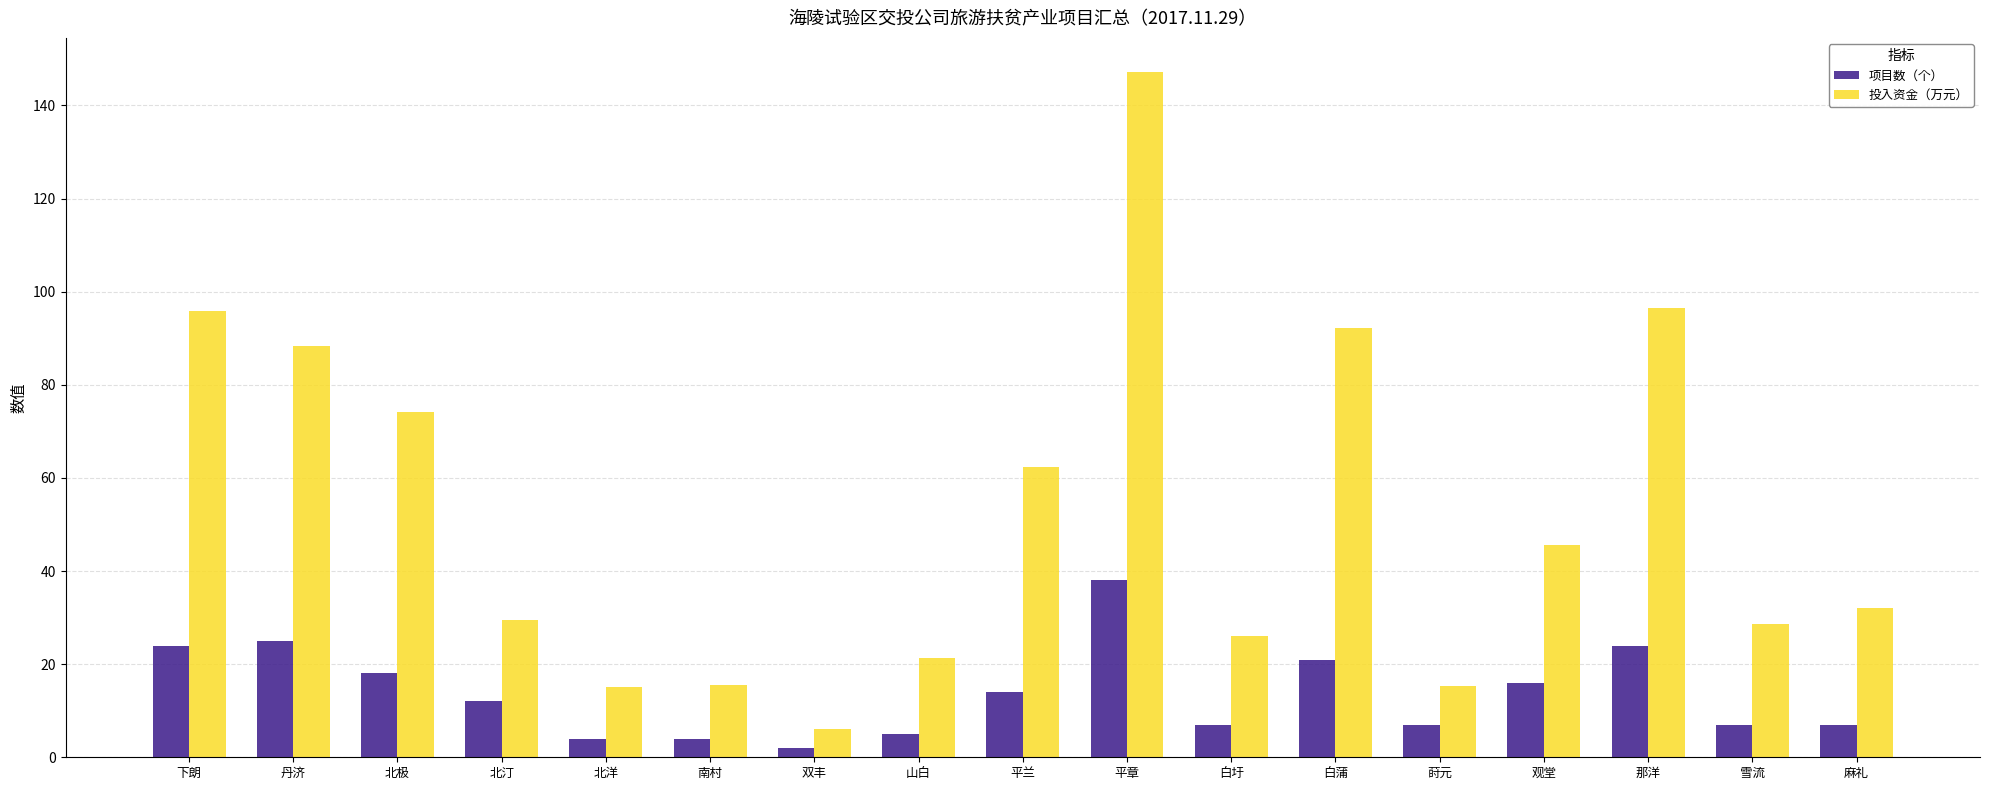

What is the minimum value shown in the chart?

2.0